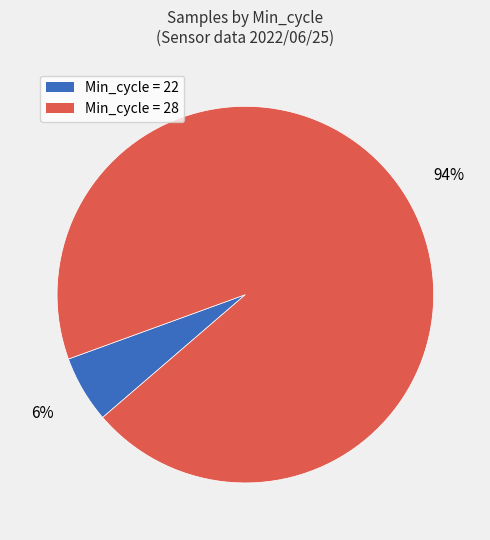

Does any single category account for the majority?

Yes